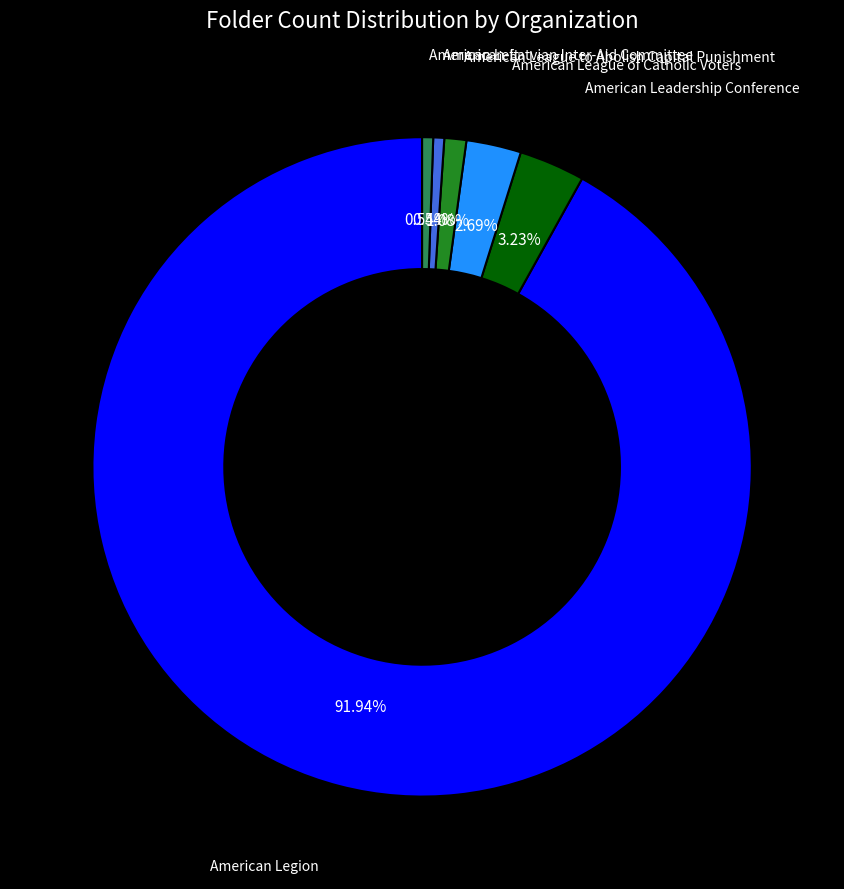

Is there any slice that represents more than half of the pie?

Yes